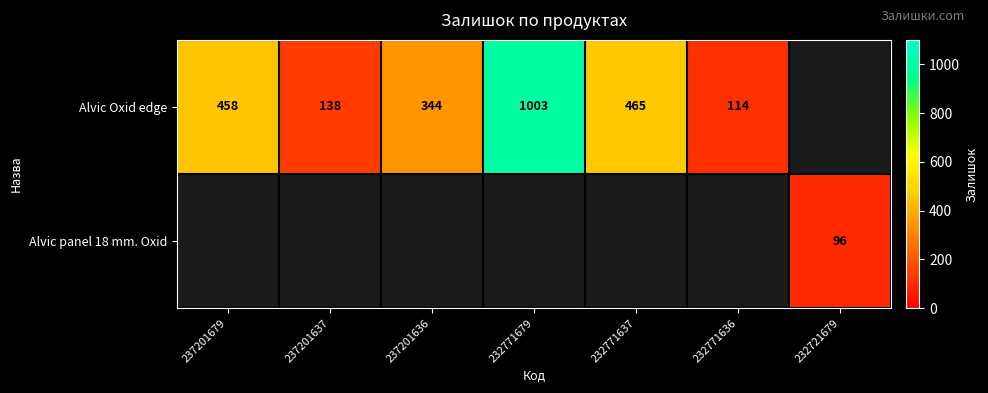

The Alvic Oxid edge series shows 225 at 237201636. True or false?

False